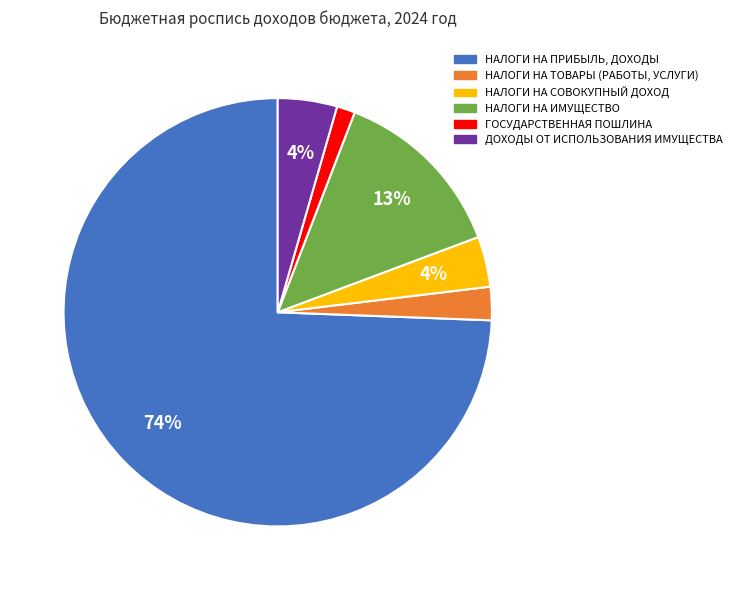

Is ДОХОДЫ ОТ ИСПОЛЬЗОВАНИЯ ИМУЩЕСТВА the majority of the pie?

No